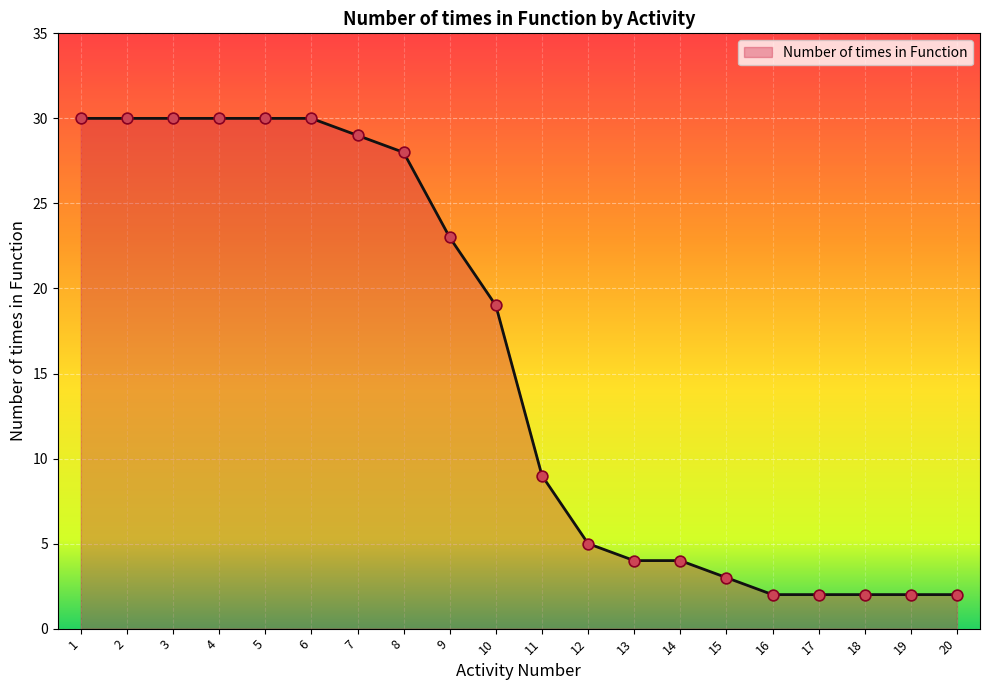

What is the ratio of the value at 18 to the value at 13?

0.5